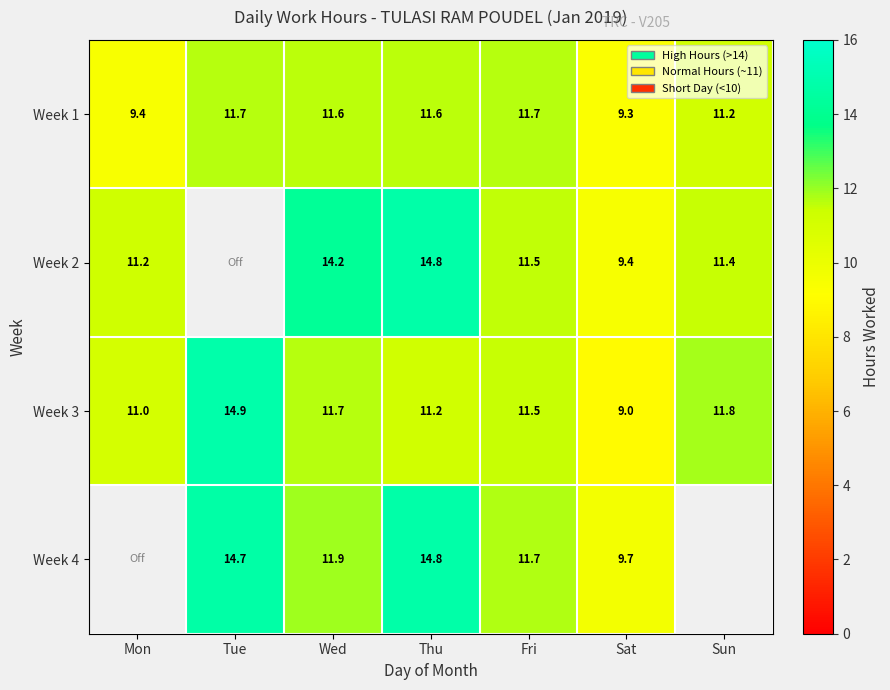

Where is Week 3 nearest to the value 11?

Mon